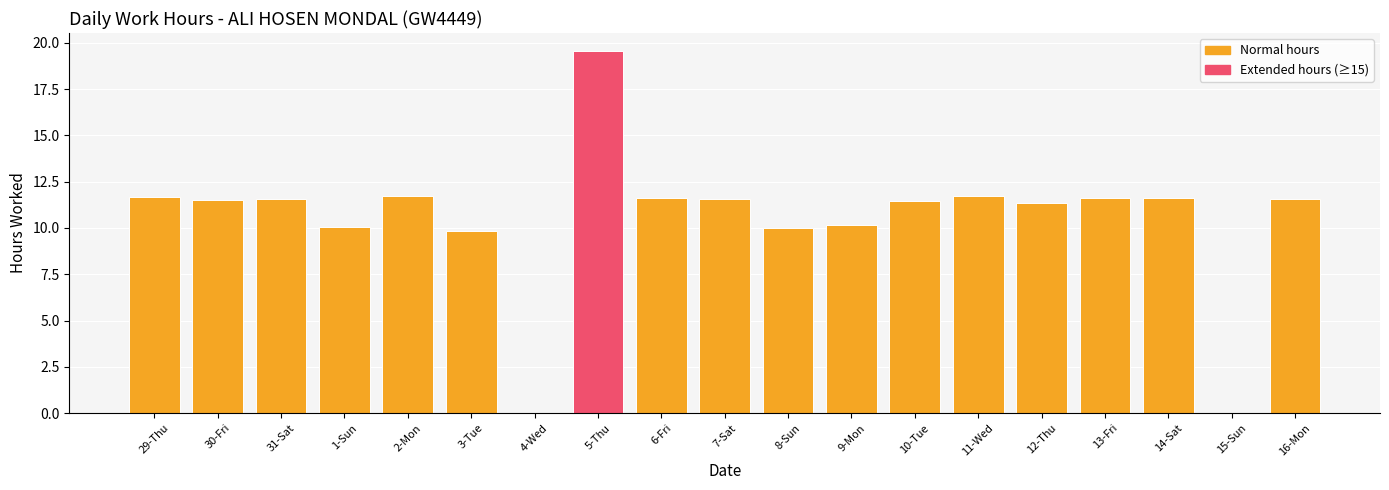

Is it true that the value at 7-Sat is 3.3?

False